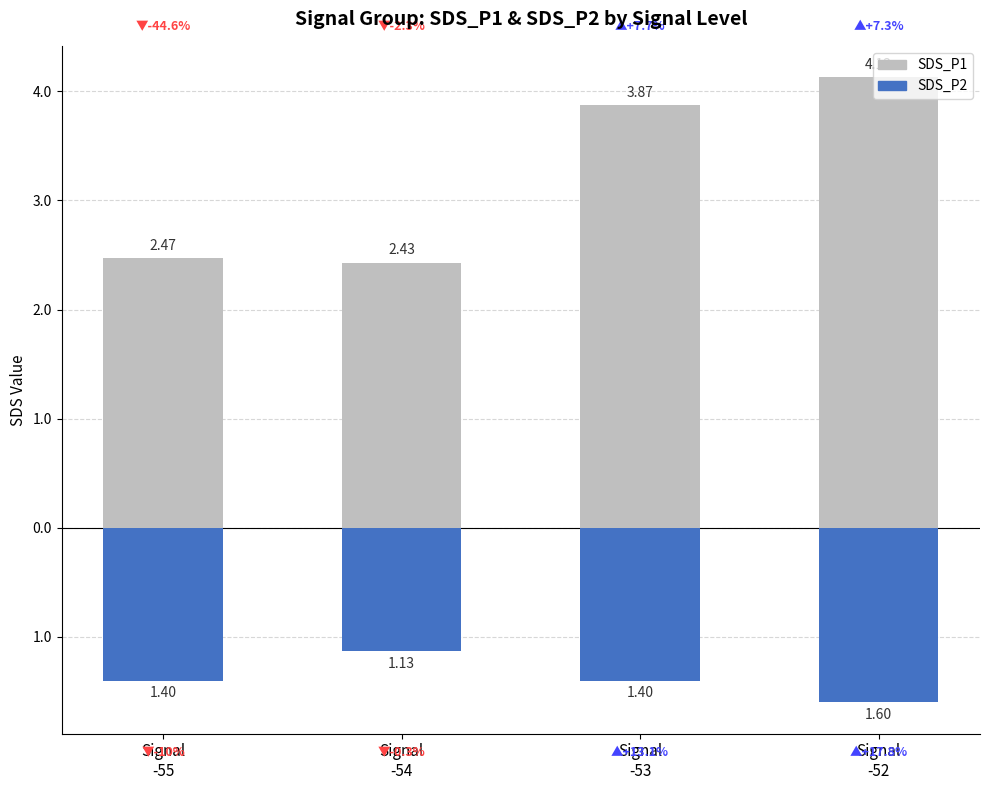

The value of SDS_P1 at Signal
-54 is 2.4. True or false?

True